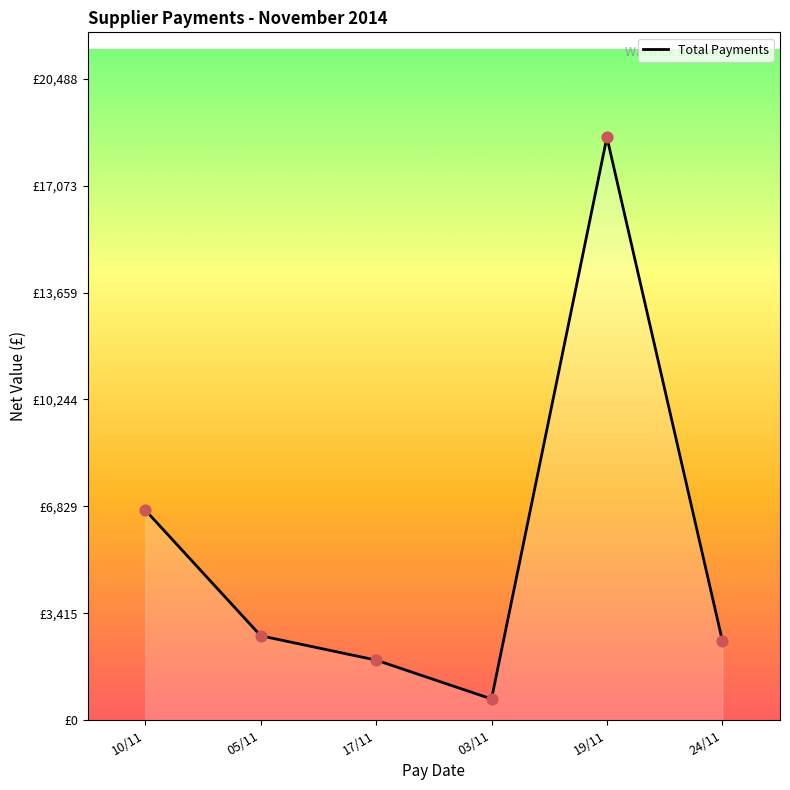

What is the change in value from 05/11 to 17/11?

-777.0